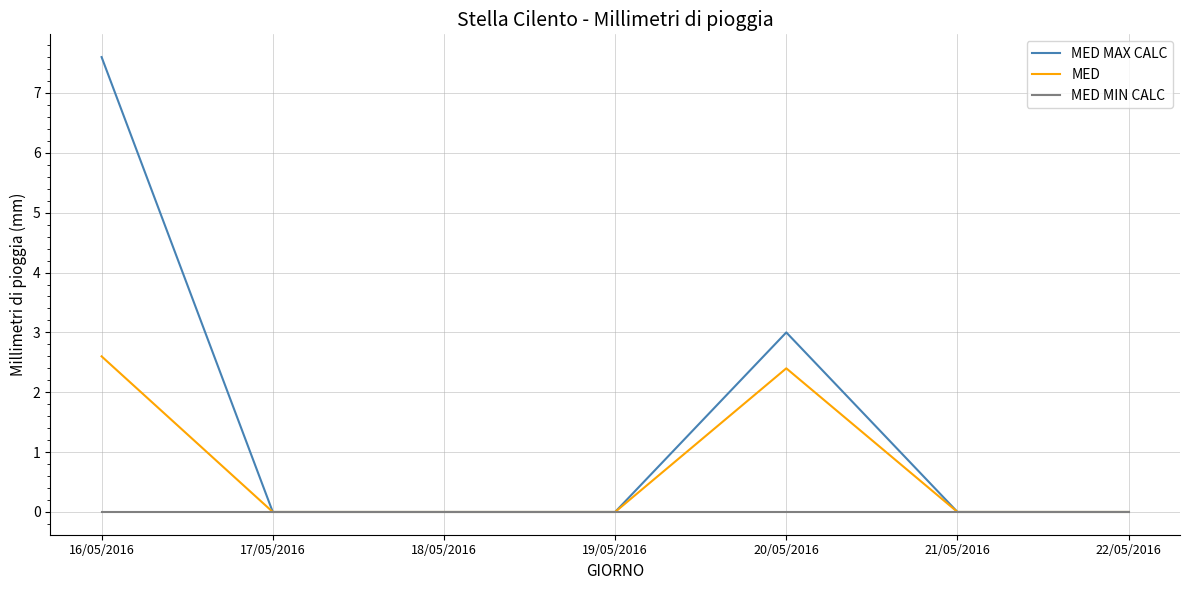

Reading left to right, list all the values displayed in this chart.

MED MAX CALC: 7.6	0.0	0.0	0.0	3.0	0.0	0.0
MED: 2.6	0.0	0.0	0.0	2.4	0.0	0.0
MED MIN CALC: 0.0	0.0	0.0	0.0	0.0	0.0	0.0